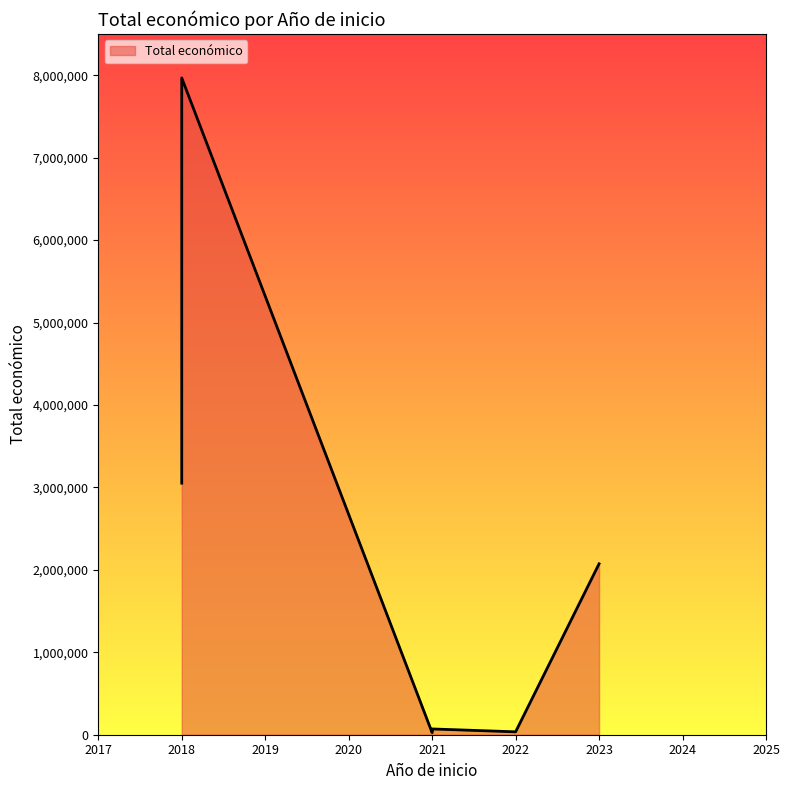

Rank the categories by value from lowest to highest.

2021, 2022, 2021, 2021, 2023, 2018, 2018